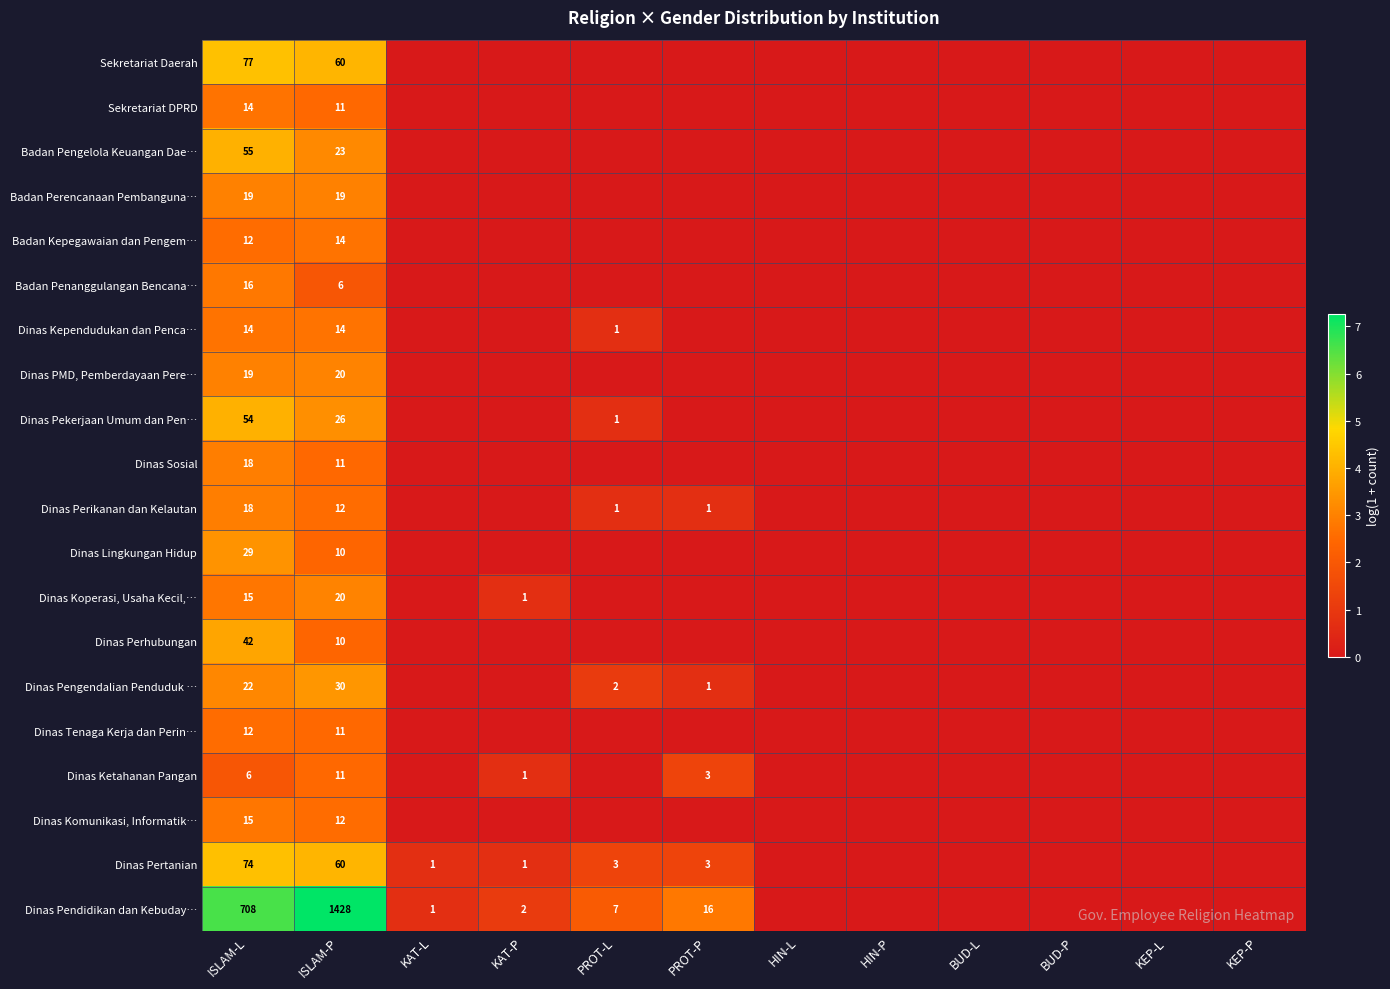

At which category is the sum across all series the highest?

ISLAM-L